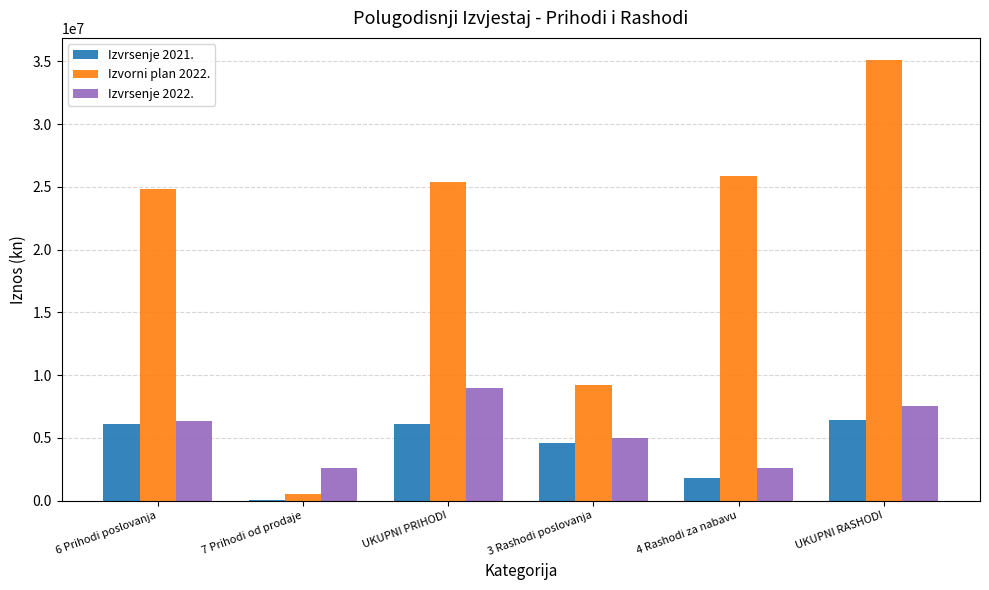

Which category has the highest value in the Izvrsenje 2022. series?

UKUPNI PRIHODI